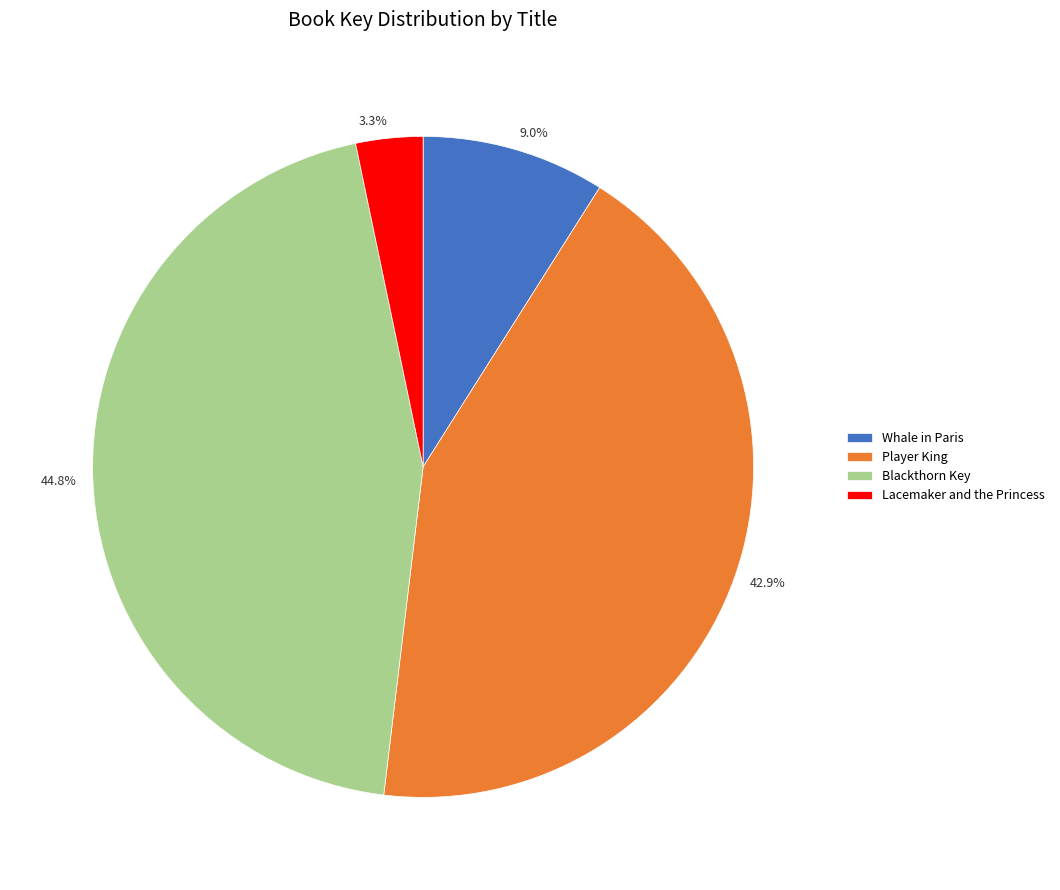

Rank the categories by value from lowest to highest.

Lacemaker and the Princess, Whale in Paris, Player King, Blackthorn Key